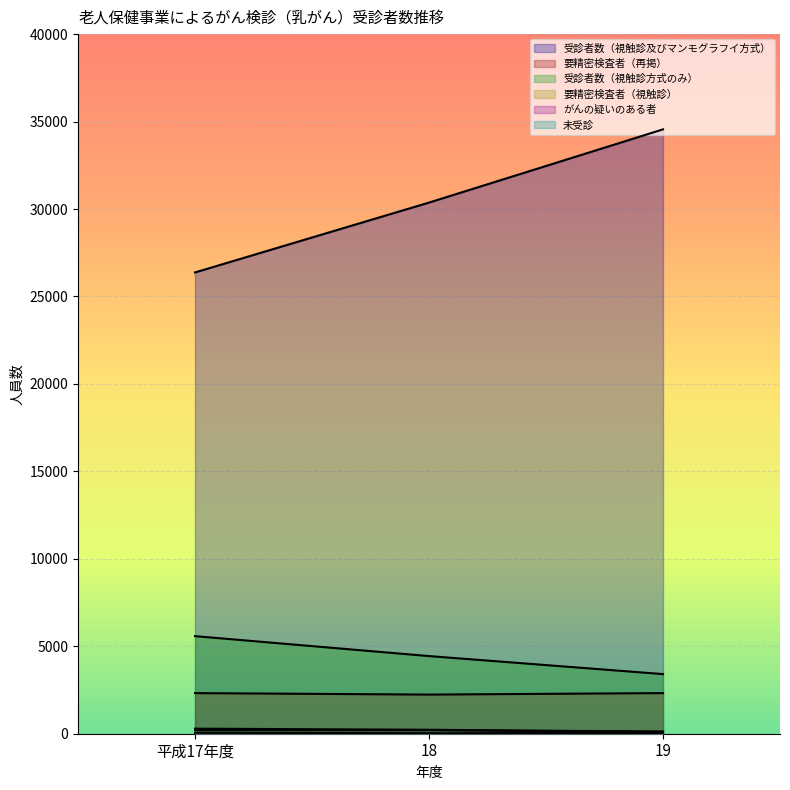

What are all the series names shown in the legend?

受診者数（視触診及びマンモグラフイ方式）, 要精密検査者（再掲）, 受診者数（視触診方式のみ）, 要精密検査者（視触診）, がんの疑いのある者, 未受診